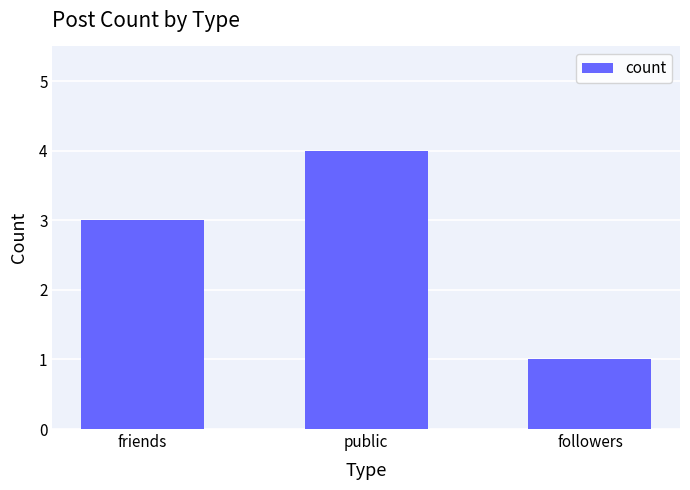

How many data points are less than 3?

1